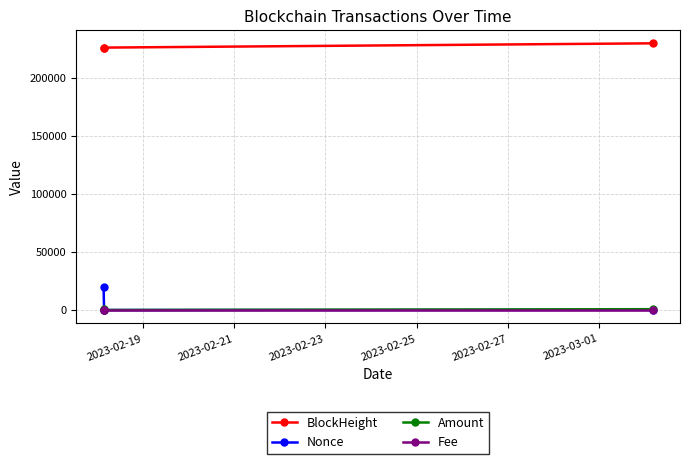

What is the highest value of the Nonce series?

19533.0